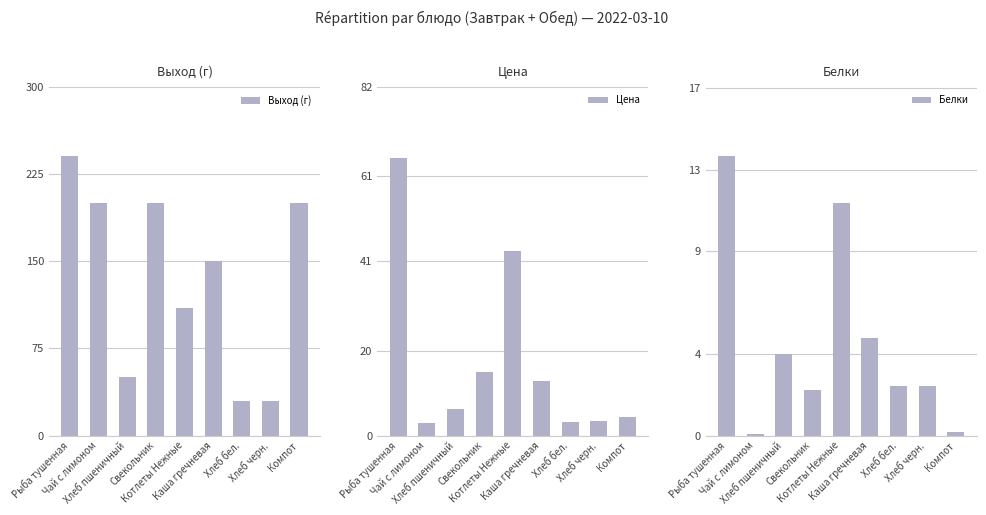

Is it true that Белки equals 2.2 at Свекольник?

True